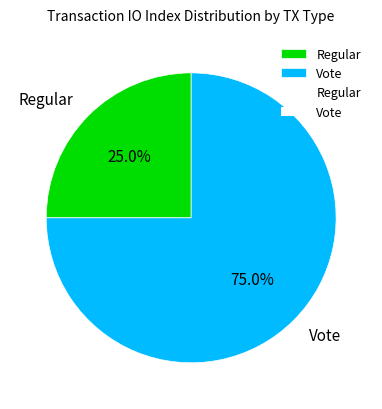

How many segments does this pie chart have?

2